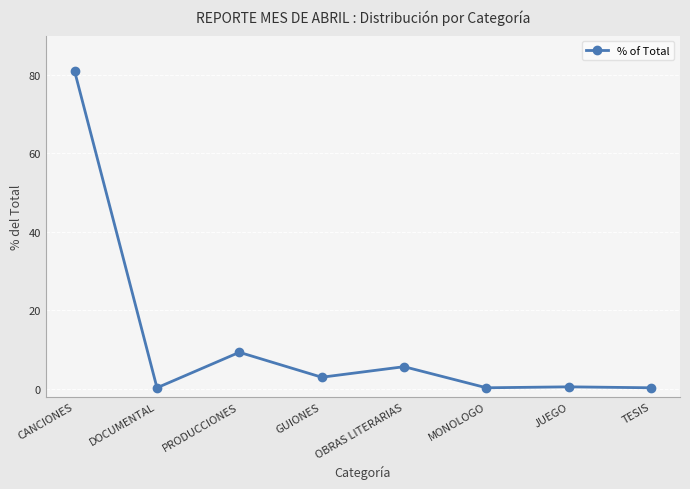

What is the change in value from PRODUCCIONES to JUEGO?

-8.8